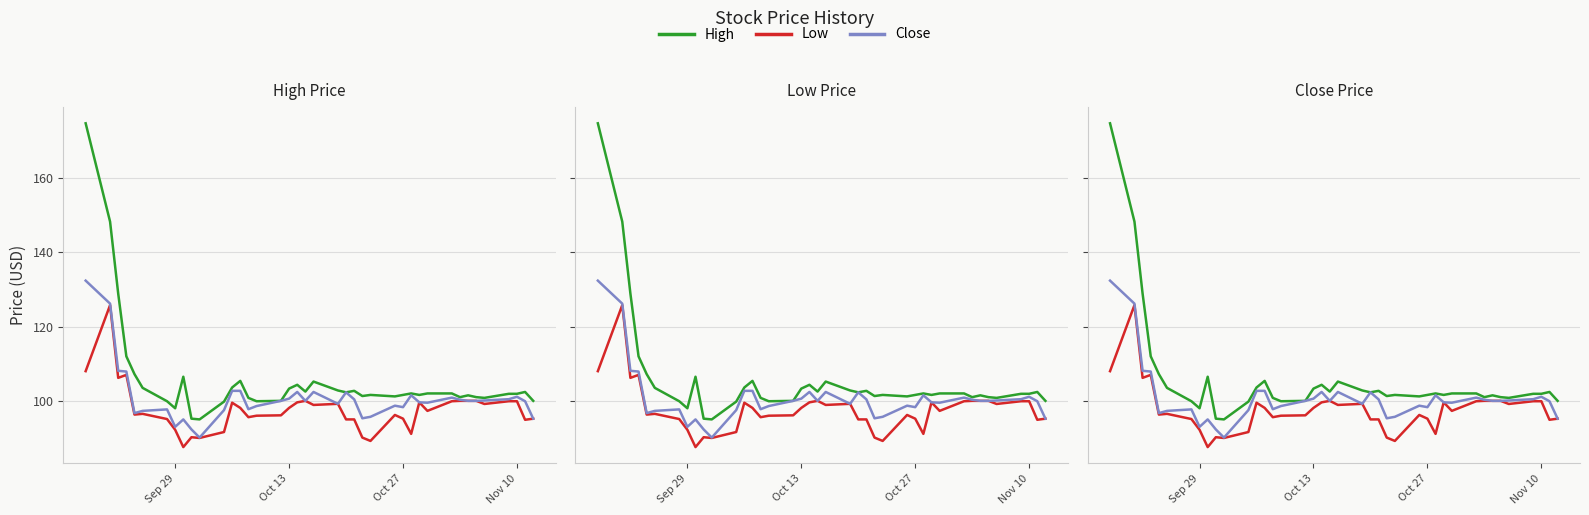

At which label is High closest to 134?

Oct 27